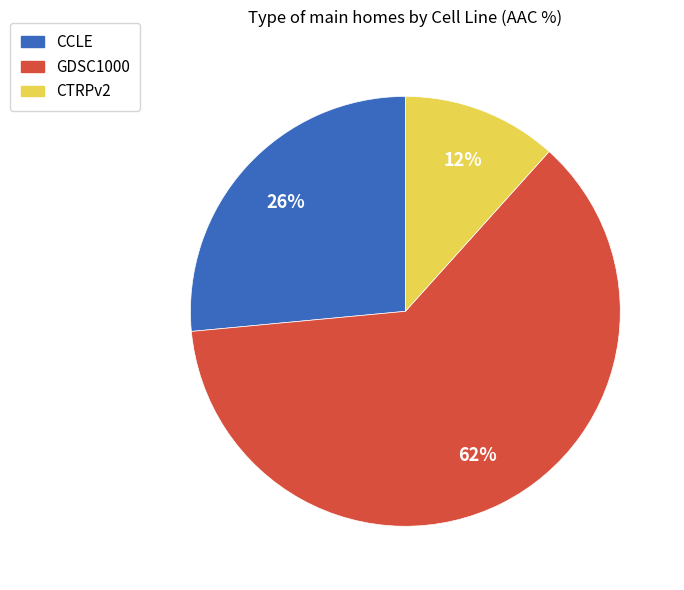

To the nearest percent, what portion does CCLE represent?

26%